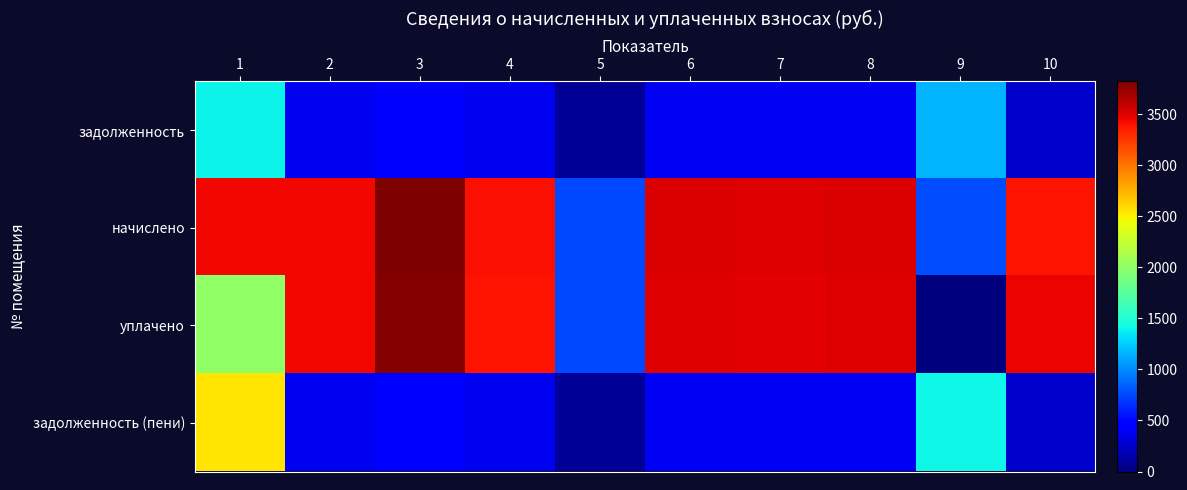

Reading left to right, extract all data points from this chart.

задолженность: 1=1402.4	2=383.0	3=424.4	4=378.0	5=83.9	6=389.9	7=389.3	8=389.9	9=1162.2	10=263.5
начислено: 1=3446.6	2=3446.6	3=3819.7	4=3402.2	5=755.1	6=3508.8	7=3503.4	8=3508.8	9=763.9	10=3393.3
уплачено: 1=2000.0	2=3431.9	3=3803.3	4=3387.6	5=751.9	6=3493.8	7=3488.4	8=3493.8	9=0.0	10=3453.7
задолженность (пени): 1=2551.3	2=383.0	3=424.4	4=378.0	5=83.9	6=389.9	7=389.3	8=389.9	9=1416.8	10=265.5